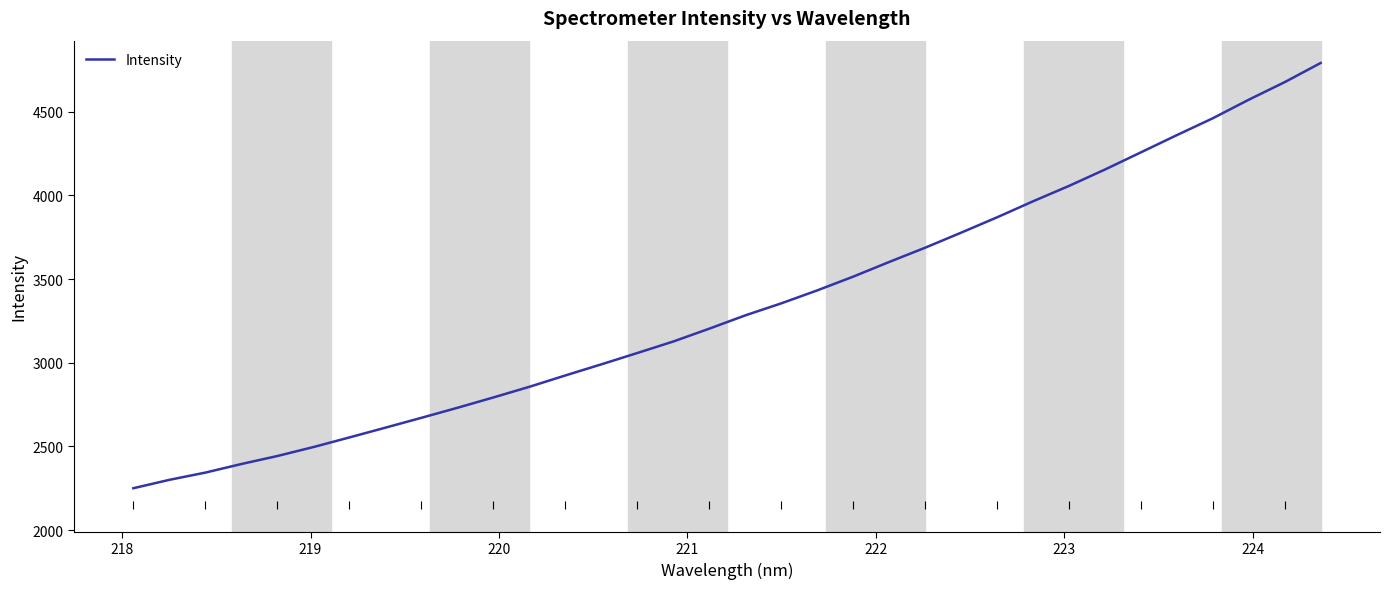

Count the number of categories in the chart.

34